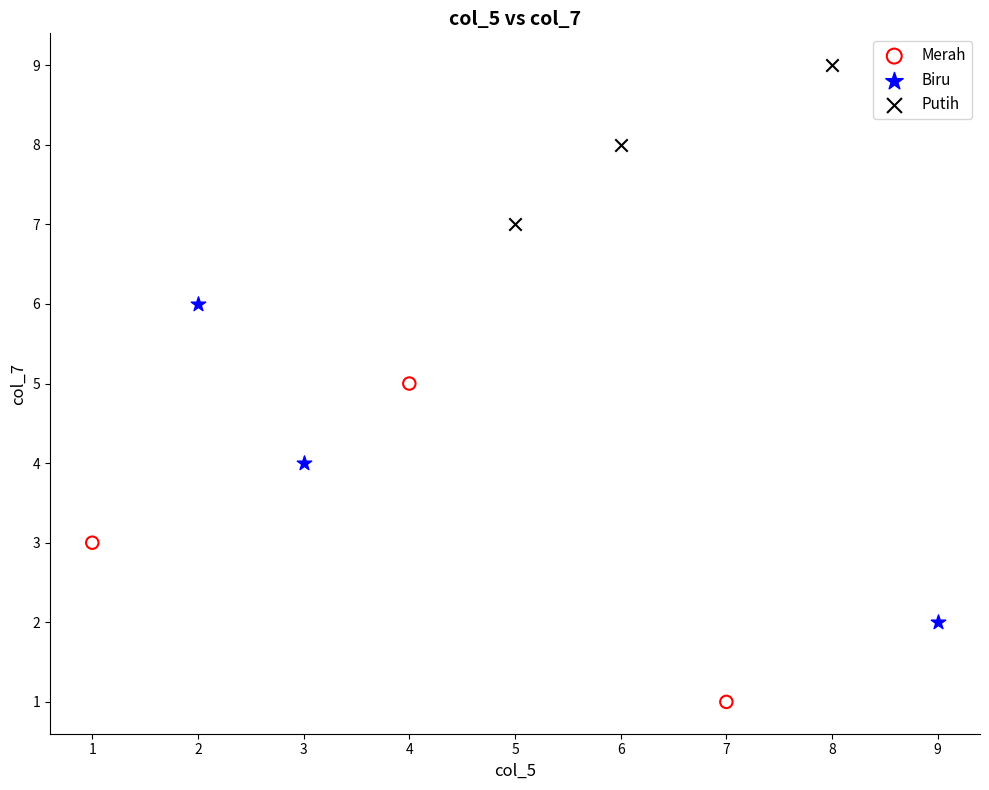

Which series reaches the maximum Y coordinate?

Putih